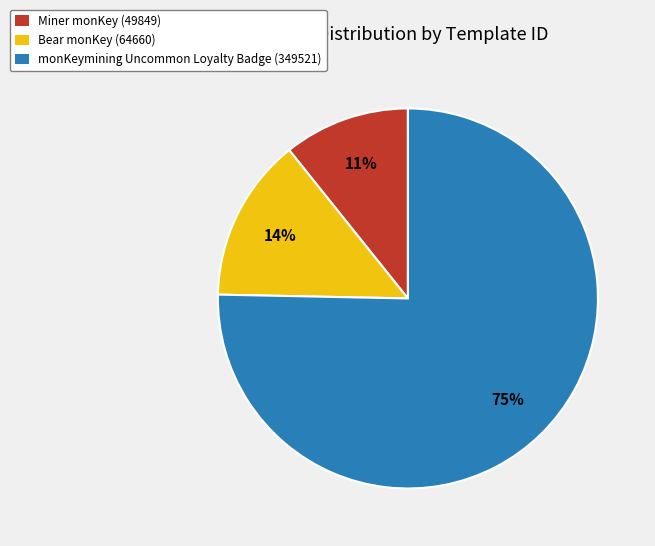

Which slice is the largest?

monKeymining Uncommon Loyalty Badge